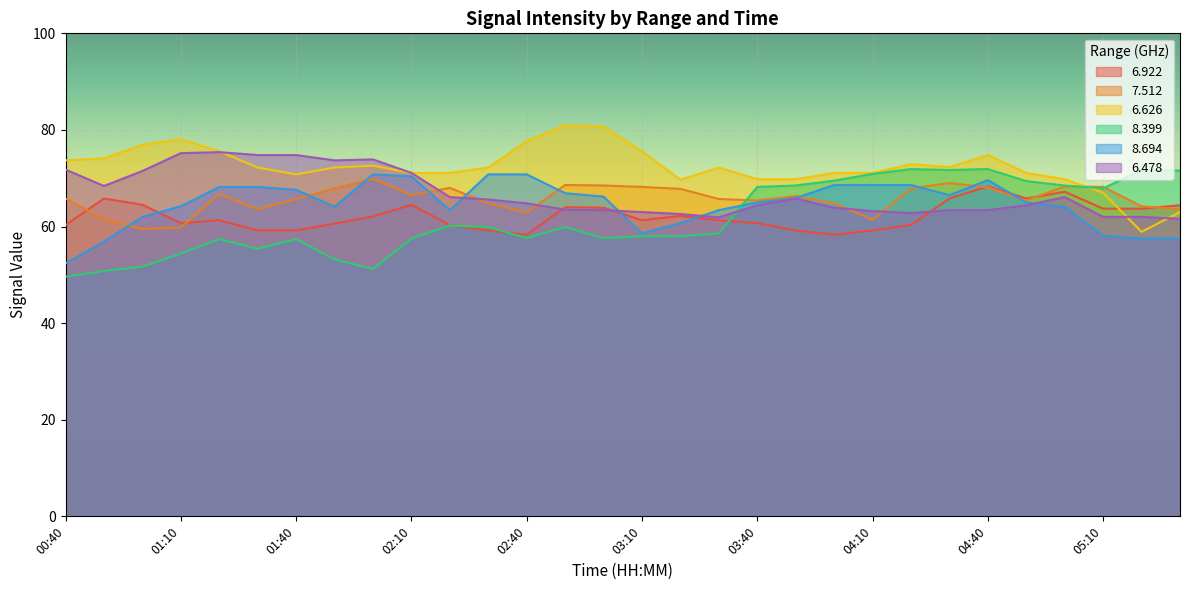

Reading left to right, list all the values displayed in this chart.

  6.922: 60.3	65.8	64.5	60.7	61.3	59.2	59.2	60.6	62.1	64.5	60.3	59.2	58.3	64.0	63.9	61.3	62.2	61.3	60.7	59.2	58.3	59.2	60.3	65.8	68.3	65.8	67.2	63.7	63.7	64.4
  7.512: 65.8	61.5	59.5	59.8	66.7	63.6	65.7	67.9	69.9	66.5	68.0	64.8	62.9	68.6	68.5	68.2	67.8	65.7	65.4	66.3	64.8	61.4	67.9	69.0	68.1	65.4	68.3	68.2	64.2	63.6
  6.626: 73.7	74.1	76.9	78.1	75.6	72.2	70.8	72.2	72.6	71.1	71.1	72.2	77.7	81.0	80.7	75.6	69.7	72.2	69.8	69.8	71.1	71.1	72.9	72.3	74.8	71.1	69.8	67.0	58.9	63.0
  8.399: 49.6	50.8	51.7	54.4	57.4	55.4	57.4	53.2	51.2	57.5	60.2	59.9	57.6	59.9	57.6	58.0	58.0	58.6	68.2	68.5	69.5	70.9	71.9	71.7	71.9	69.4	68.5	67.9	71.7	71.6
  8.694: 52.4	56.9	62.0	64.2	68.2	68.2	67.6	64.1	70.8	70.4	63.4	70.8	70.8	66.9	66.2	58.6	60.7	63.4	65.0	65.9	68.6	68.6	68.6	66.5	69.6	65.0	64.1	58.1	57.5	57.5
  6.478: 71.8	68.4	71.5	75.2	75.4	74.8	74.8	73.7	73.9	71.1	66.1	65.6	64.8	63.5	63.4	63.0	62.6	61.9	64.4	65.8	63.9	63.2	62.8	63.4	63.4	64.4	66.1	62.0	62.0	61.6